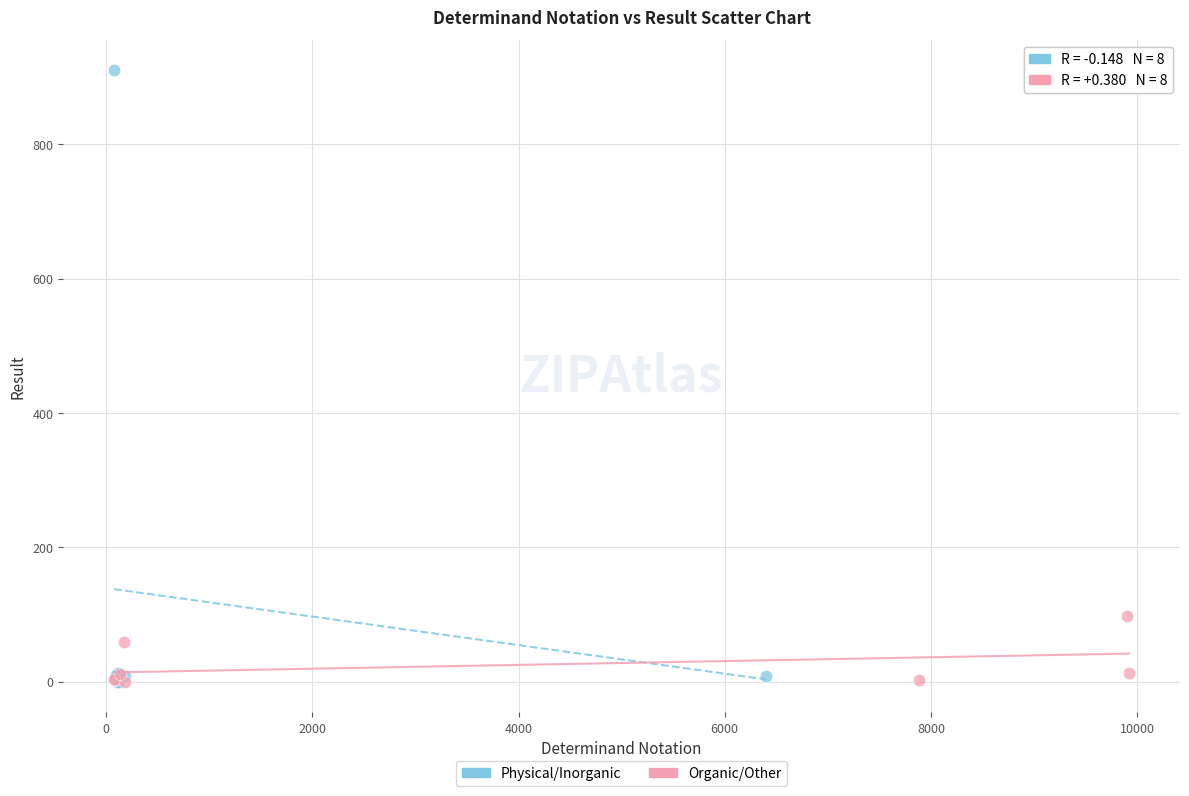

Which series reaches the maximum Y coordinate?

Physical/Inorganic